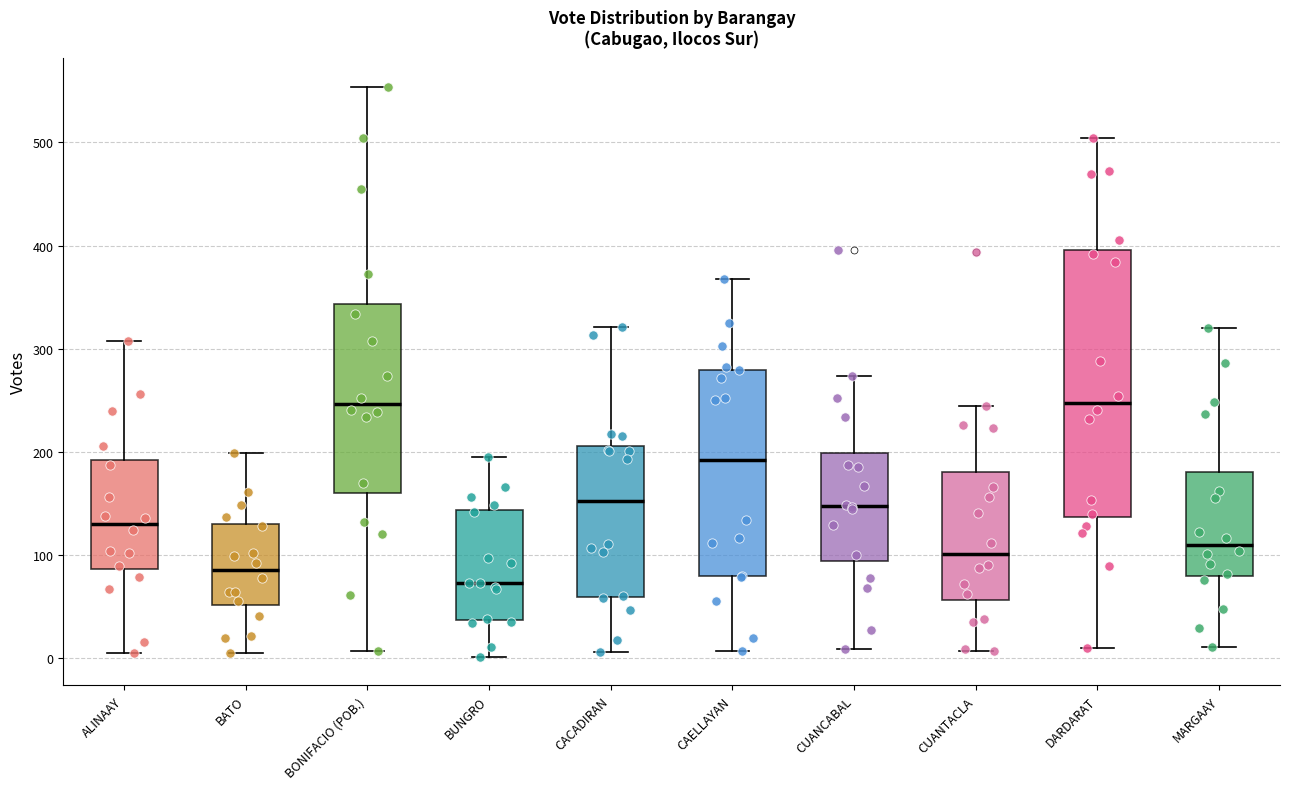

Reading left to right, read every box against the y-axis: the position of its median line, the range the box covers, and the ends of its whiskers. The values are not printed on the chart, so give them approximately, as read against the axis.

ALINAAY: median 130, box 90 to 190, whiskers 10 to 310
BATO: median 90, box 50 to 130, whiskers 10 to 200
BONIFACIO (POB.): median 250, box 160 to 340, whiskers 10 to 550
BUNGRO: median 70, box 40 to 140, whiskers 0 to 200
CACADIRAN: median 150, box 60 to 210, whiskers 10 to 320
CAELLAYAN: median 190, box 80 to 280, whiskers 10 to 370
CUANCABAL: median 150, box 90 to 200, whiskers 10 to 270
CUANTACLA: median 100, box 60 to 180, whiskers 10 to 240
DARDARAT: median 250, box 140 to 400, whiskers 10 to 500
MARGAAY: median 110, box 80 to 180, whiskers 10 to 320